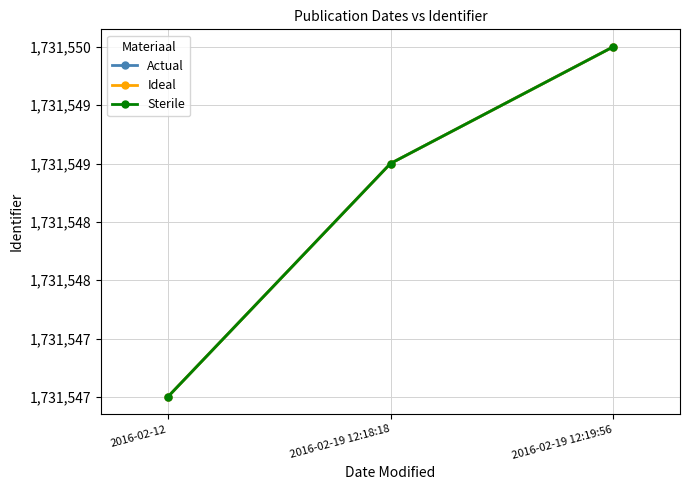

At which label does Actual first exceed 1731549?

2016-02-19 12:19:56